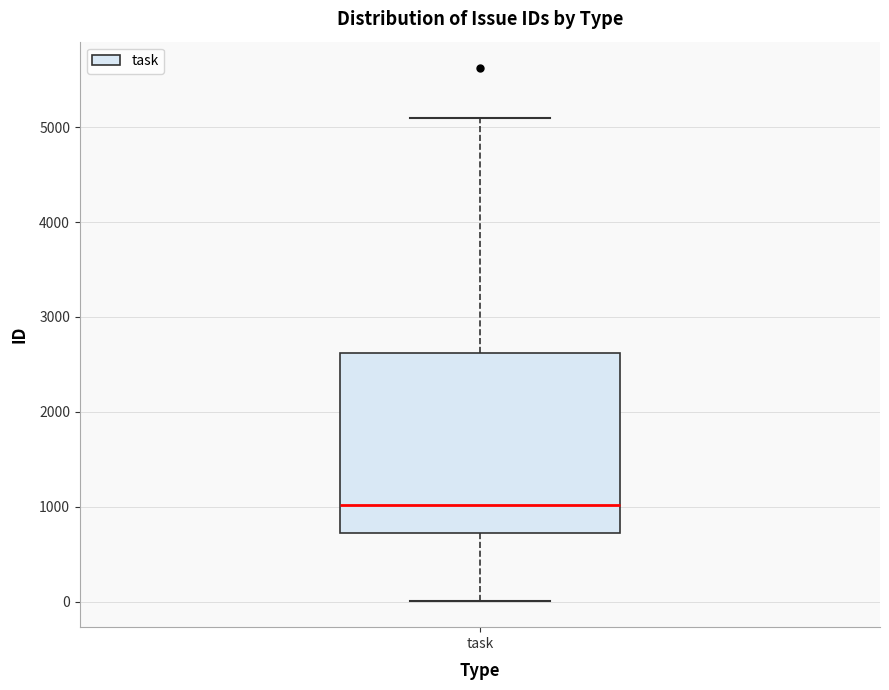

Transcribe this box plot: give where the median line is, the range the box spans, and where the two whiskers end, as read against the y-axis. The values are not printed on the chart, so give them approximately, as read against the axis.

median 1000, box 700 to 2600, whiskers 0 to 5100